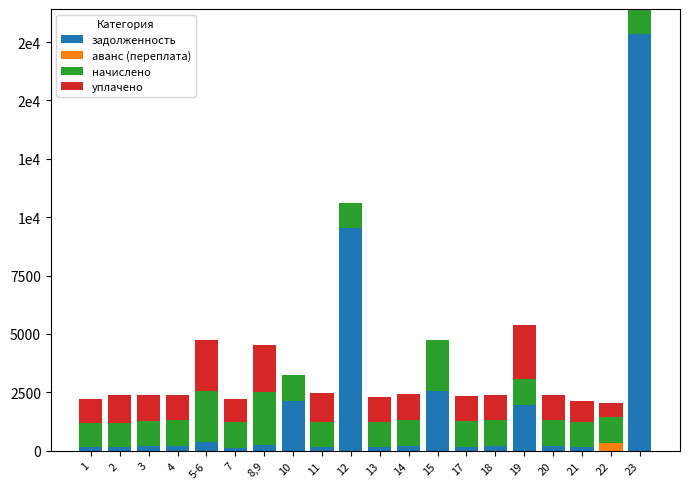

What are all the series names shown in the legend?

задолженность, аванс (переплата), начислено, уплачено